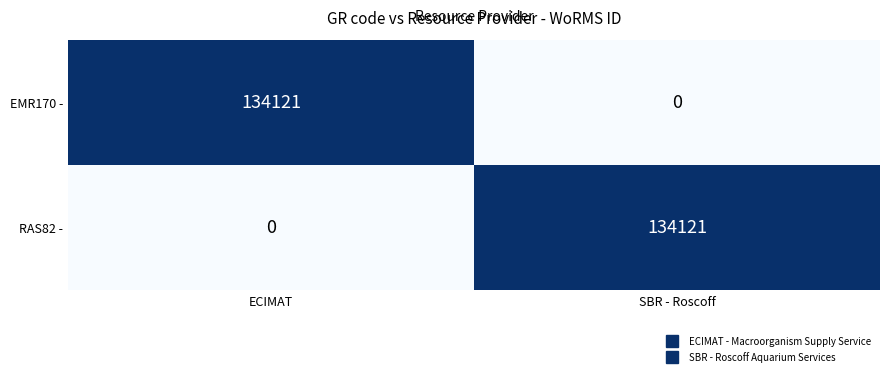

What is the sum of the RAS82 - values at SBR - Roscoff and ECIMAT?

134121